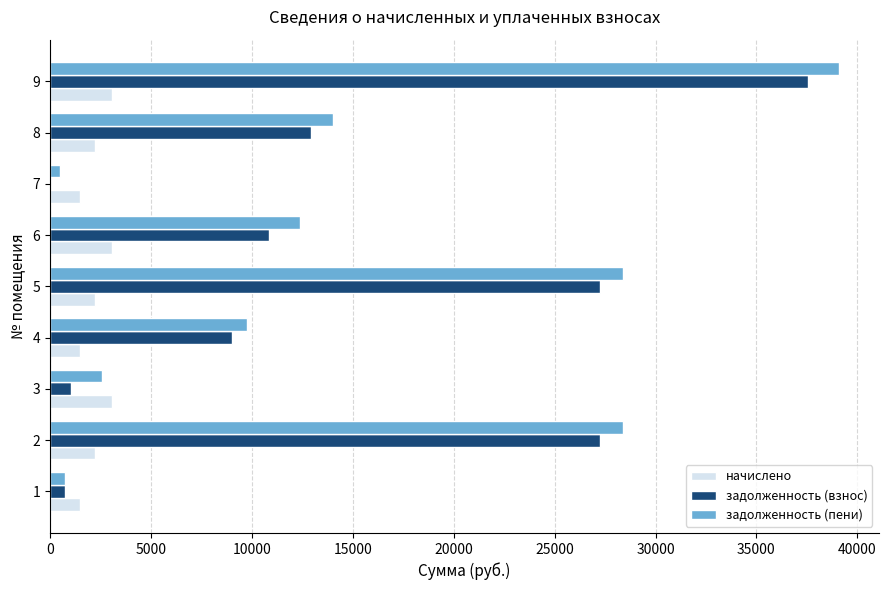

Which series changed the most between 4 and 8?

задолженность (пени)